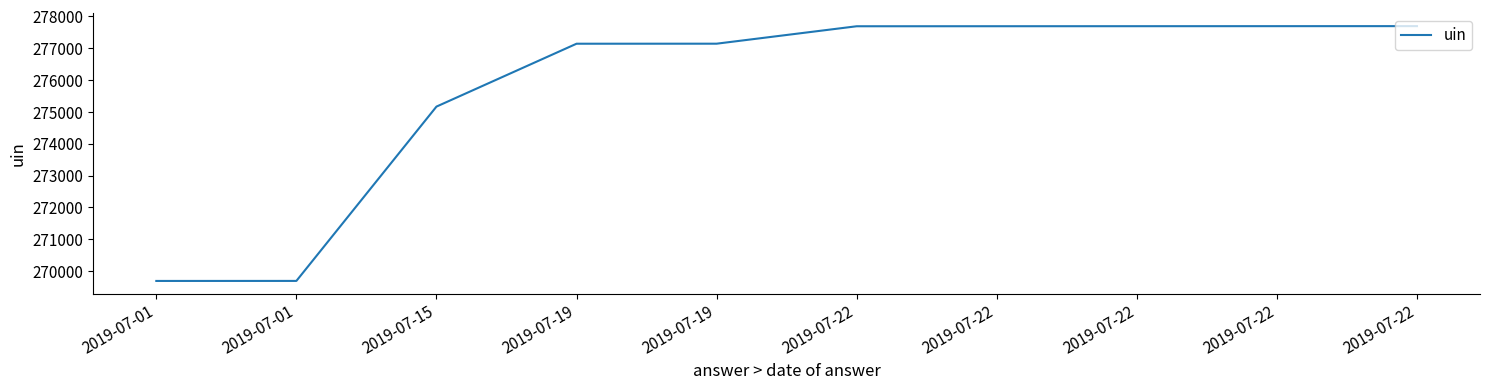

Does the chart have visible grid lines?

No